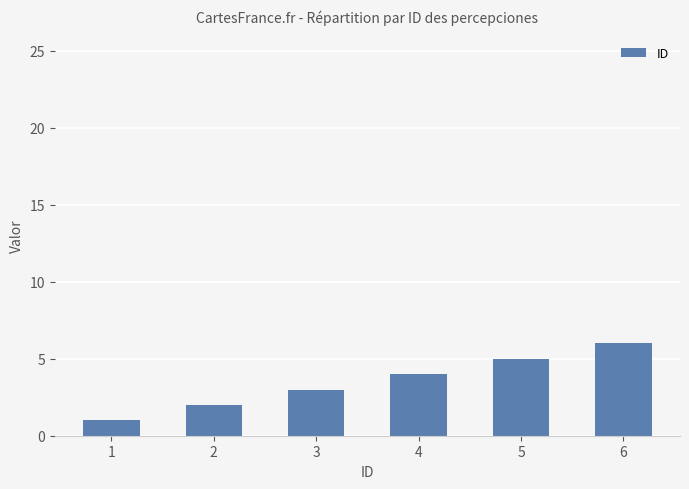

How many data points are less than 4?

3